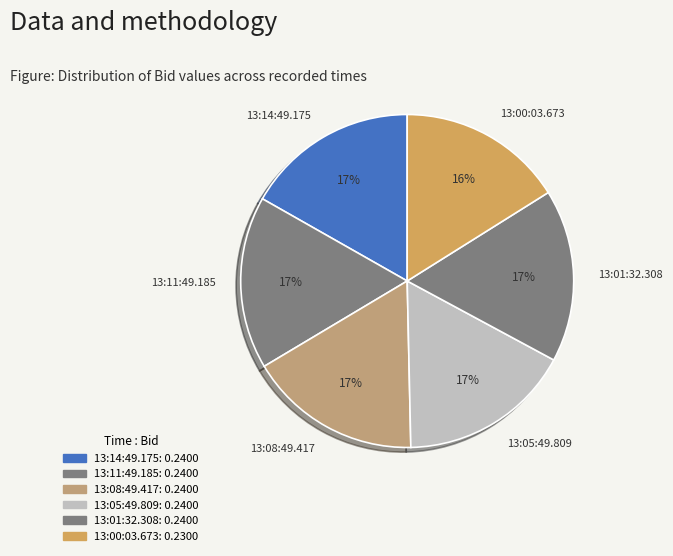

To the nearest percent, what is the difference between the largest and smallest slice percentages?

1%